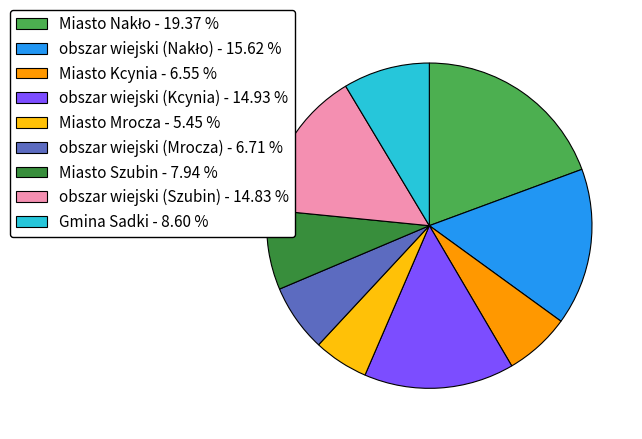

Does obszar wiejski (Szubin) - 14.83 % account for over 50% of the chart?

No